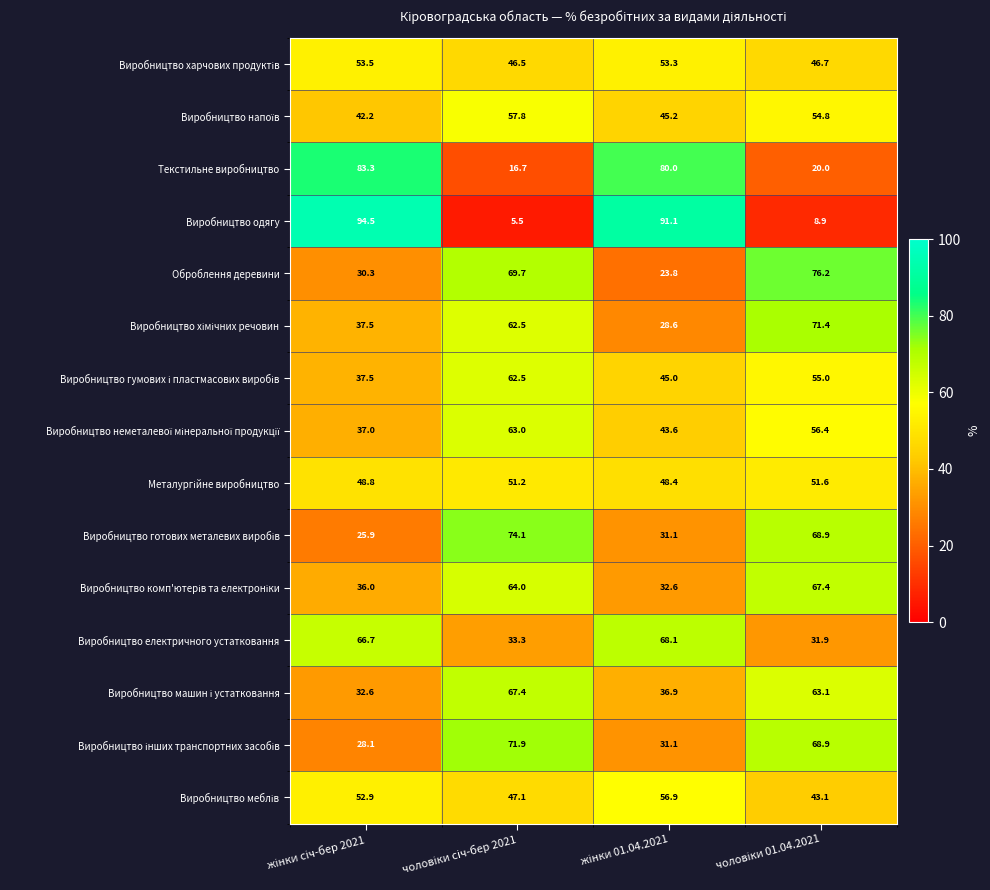

Which series has the widest spread of values?

Виробництво одягу